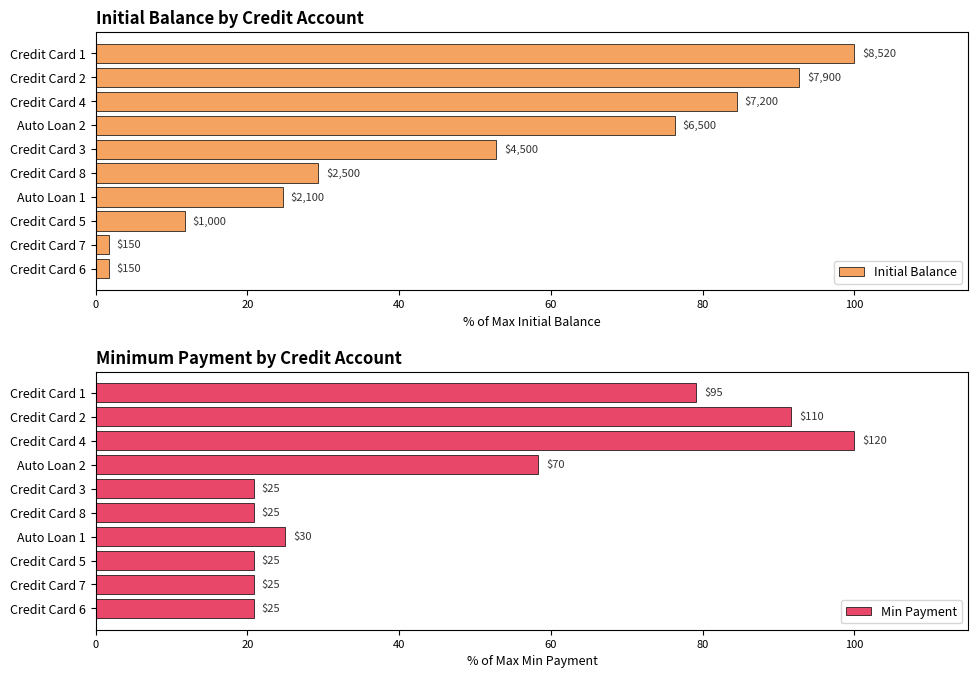

How many series are shown in this chart?

2